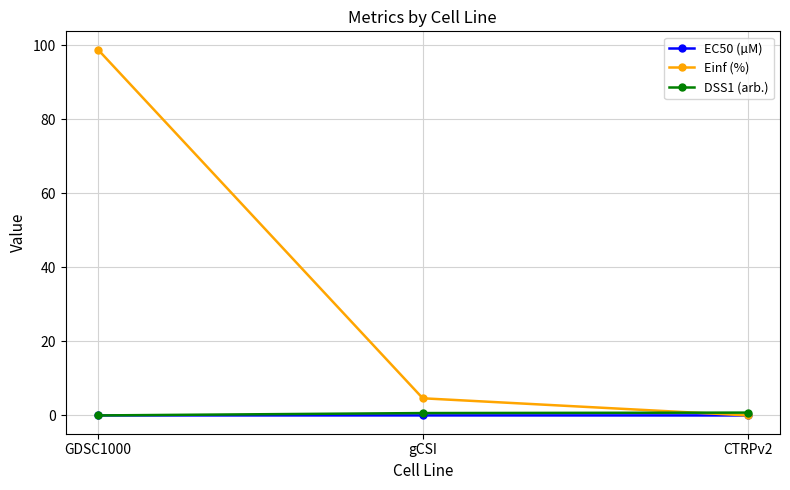

How many lines are shown in the chart?

3